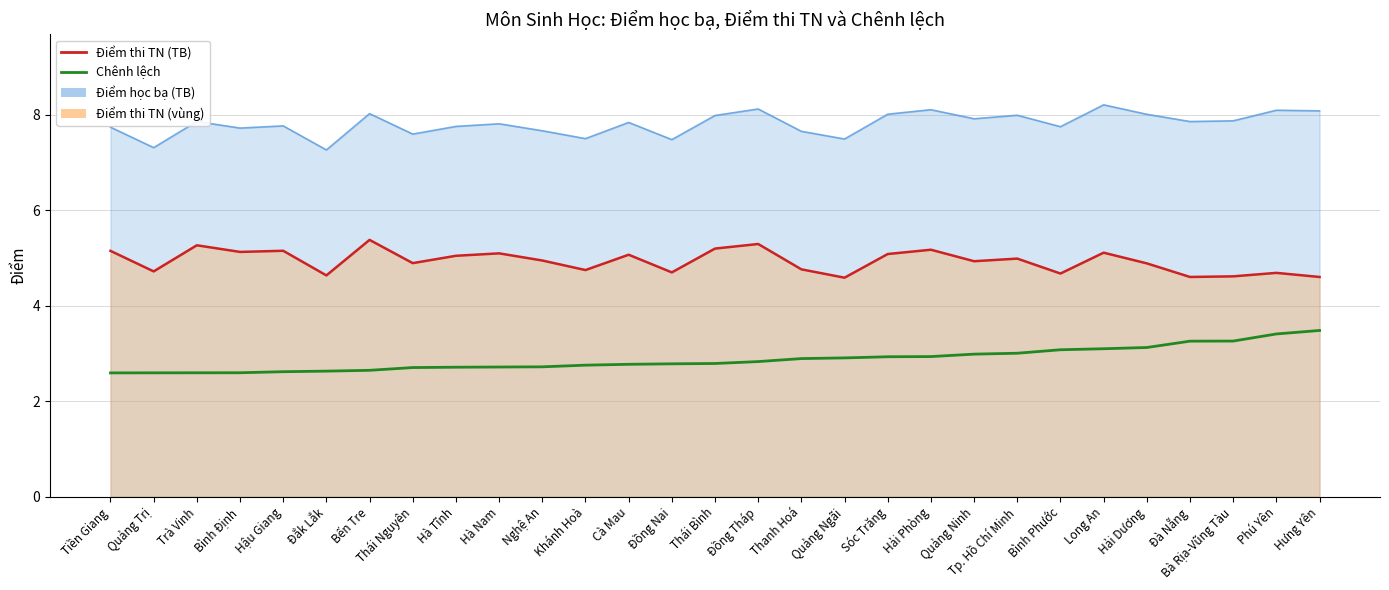

True or false: Điểm thi TN (line) has more than 0 points higher than both neighbors.

True